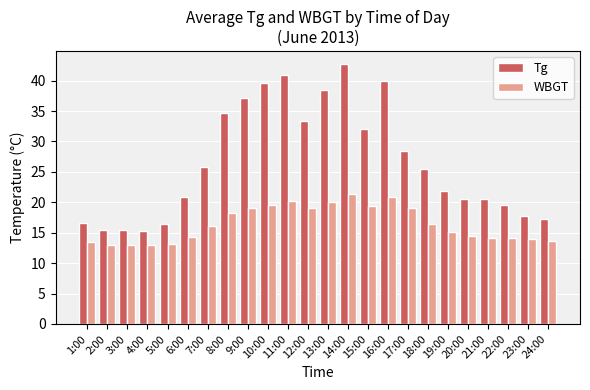

List the series in order of their peak value, highest first.

Tg, WBGT